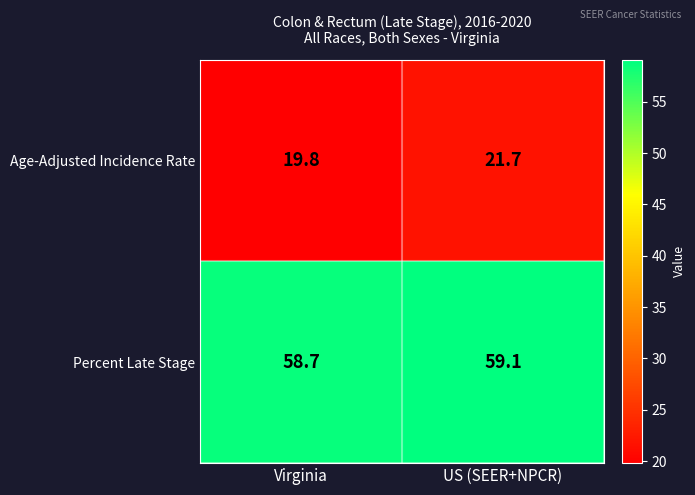

List the series in order of their overall mean, highest first.

Percent Late Stage, Age-Adjusted Incidence Rate